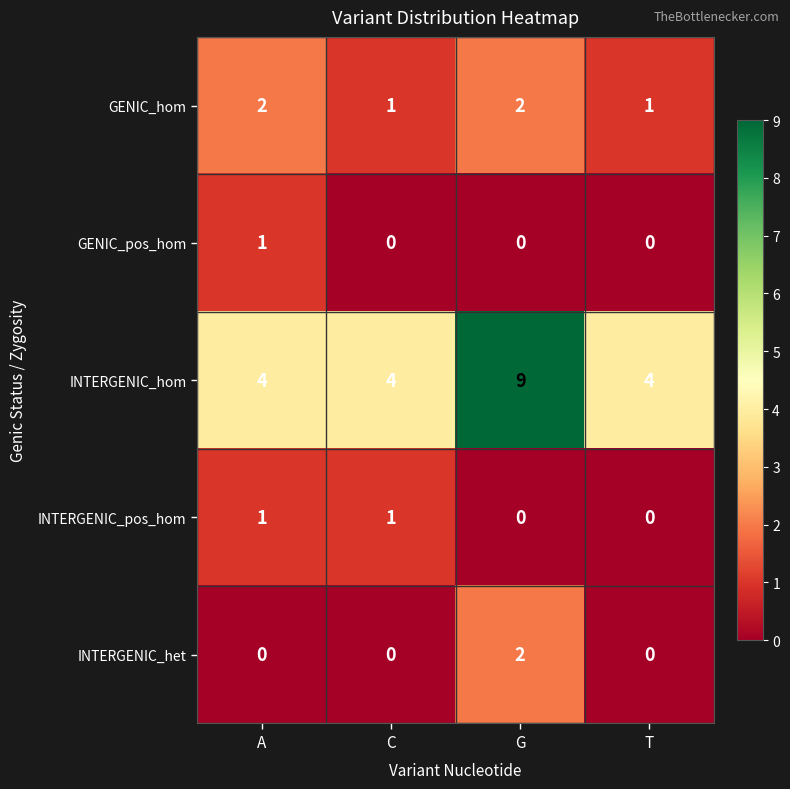

The INTERGENIC_pos_hom series shows 0 at T. True or false?

True